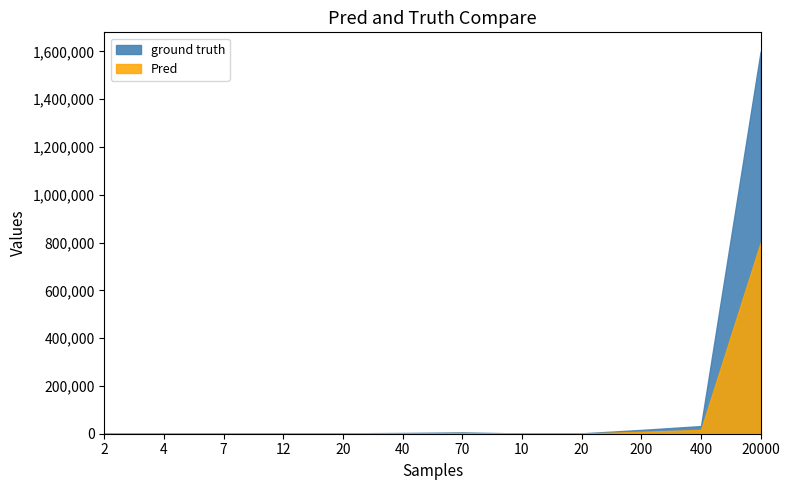

At which label does Pred reach its minimum?

2